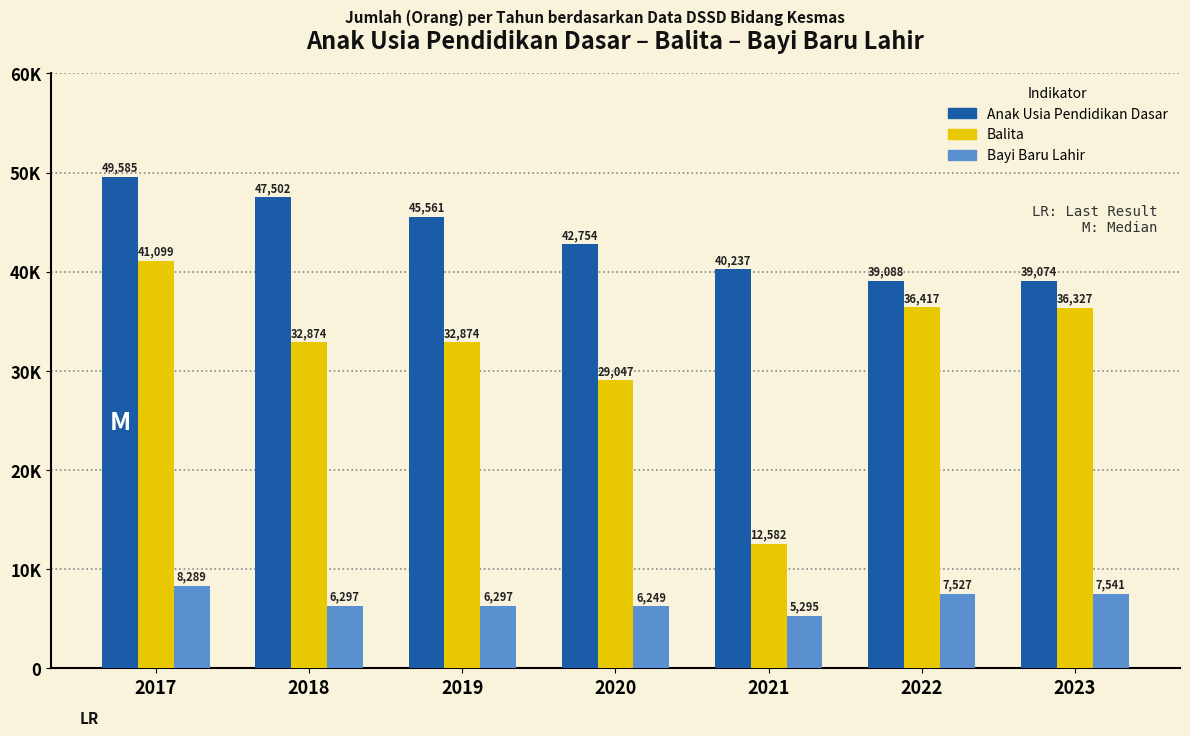

At which category does the chart reach its peak across all series?

2017